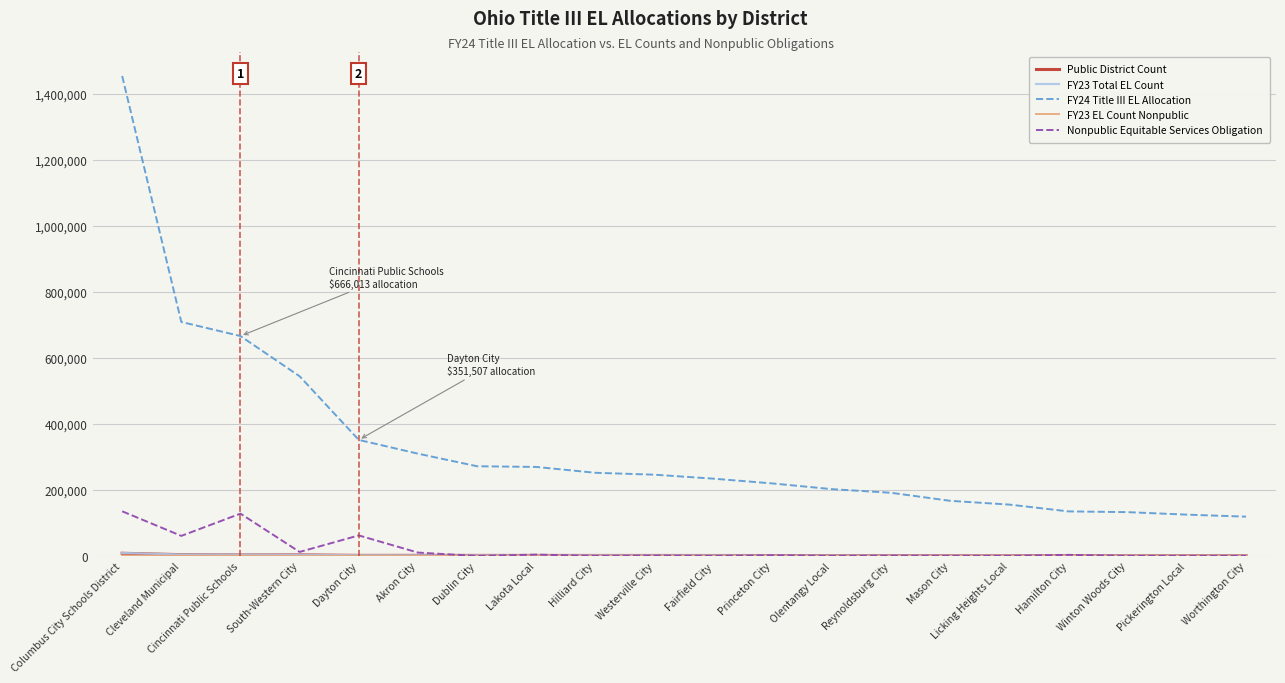

What is the sum of all Nonpublic Equitable Services Obligation values?

420682